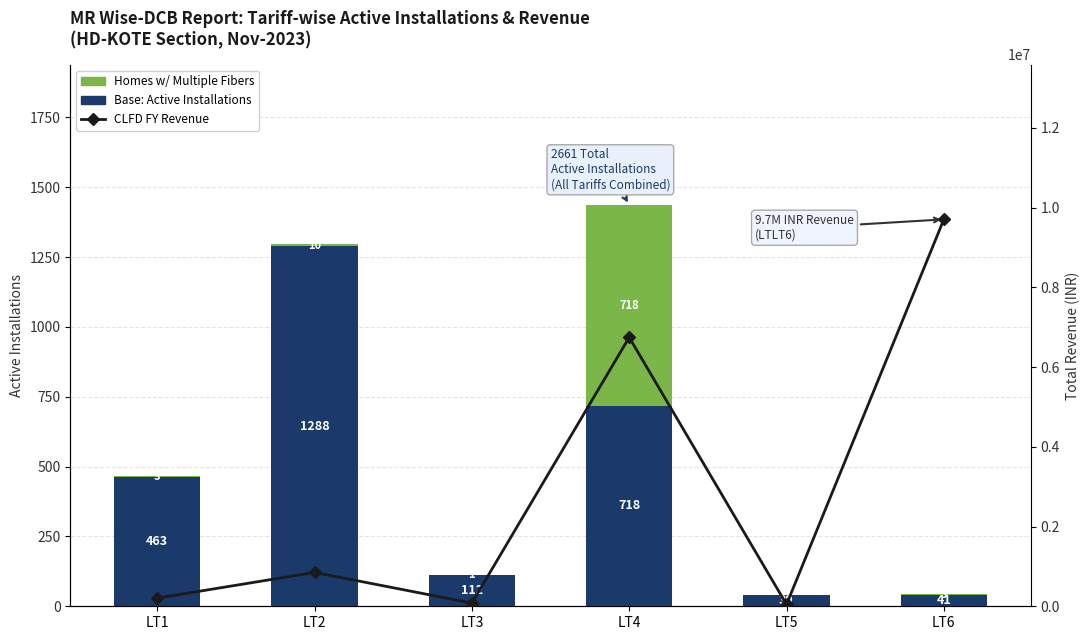

What is the greatest value displayed?

9705757.0